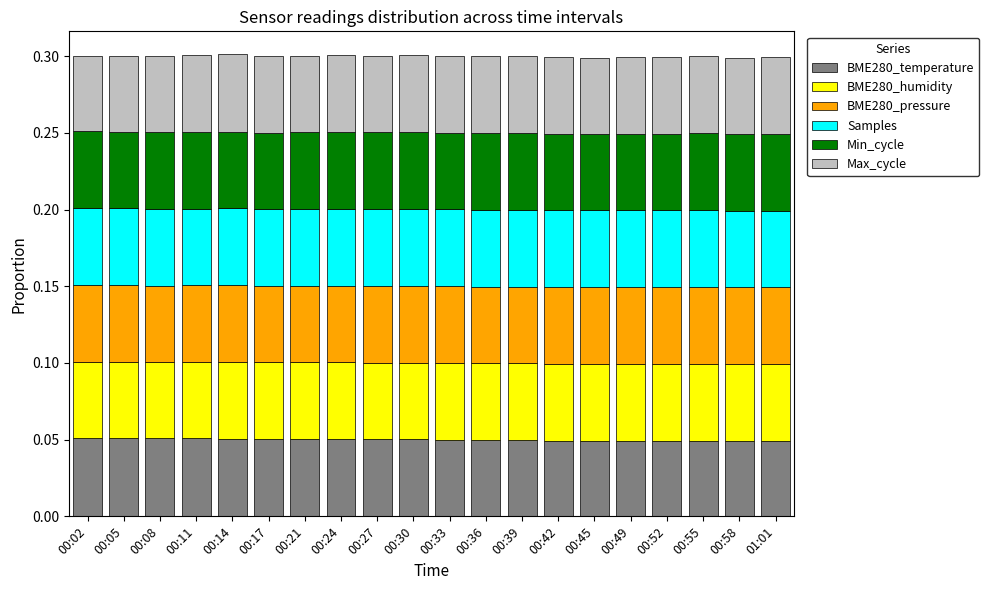

Between 00:45 and 00:14, which is larger?

00:14